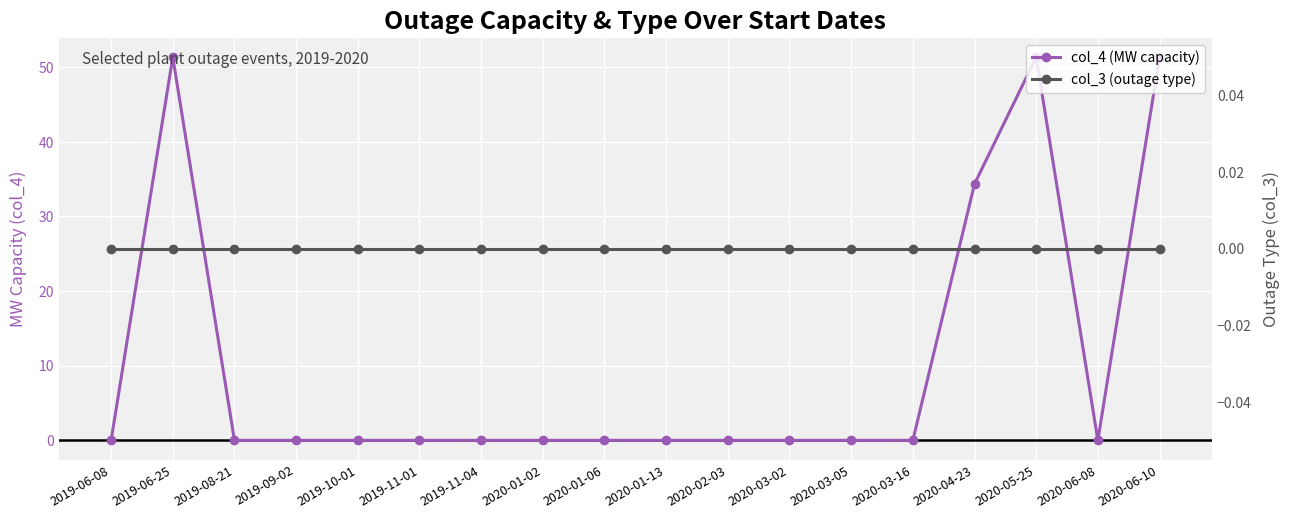

True or false: col_4 (MW capacity) has more than 2 points higher than both neighbors.

False